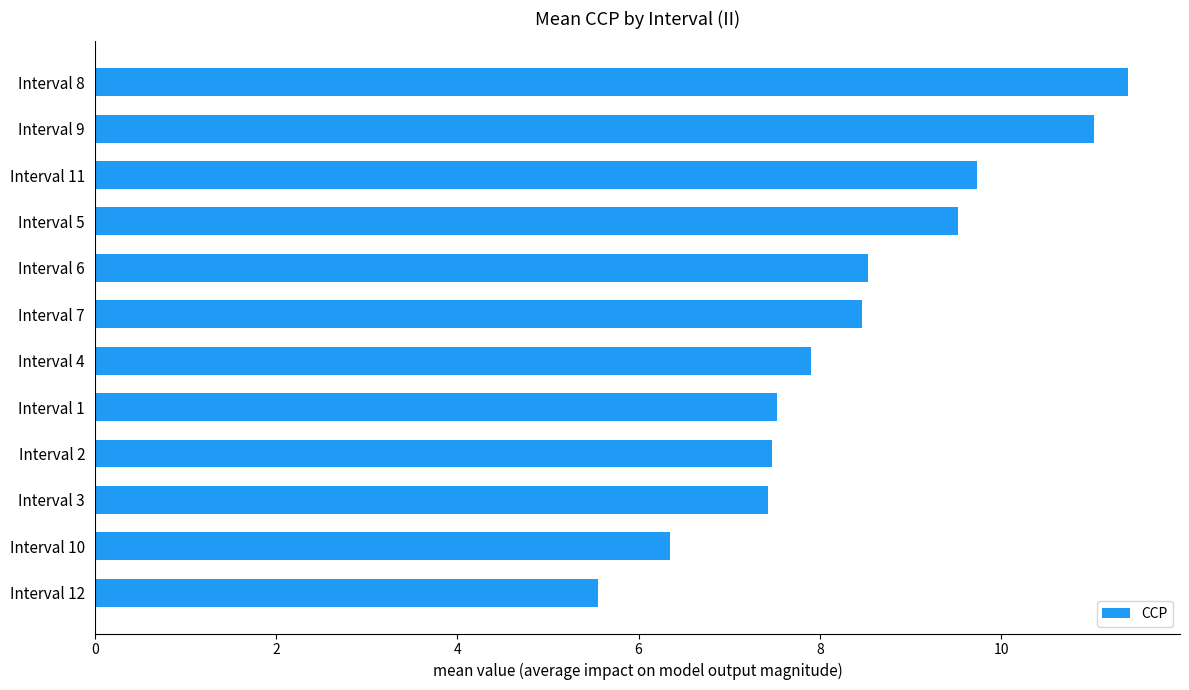

True or false: the data shows 11.0 at Interval 9.

True